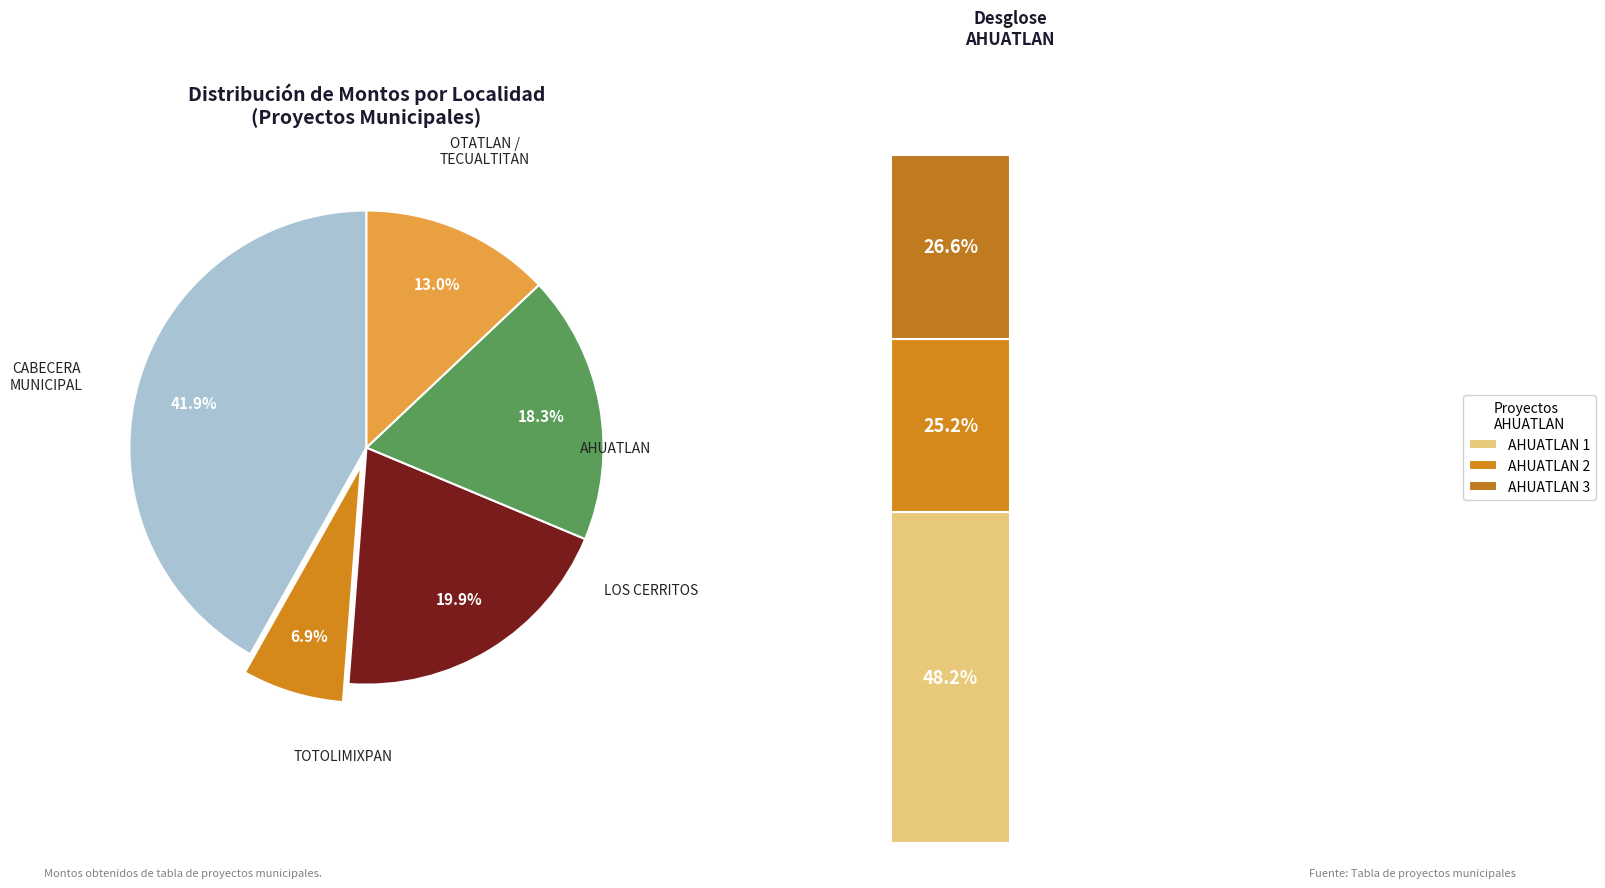

Do PAVIMENTO - TOTOLIMIXPAN 1 and PAVIMENTO 2 - CABECERA together represent more than half of the pie?

No